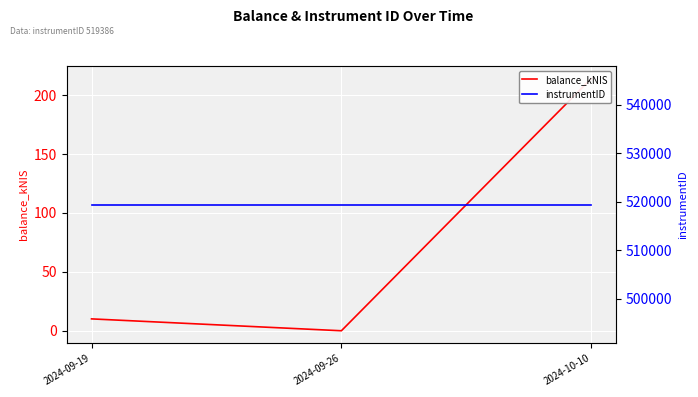

Rank the categories by balance_kNIS value from lowest to highest.

2024-09-26, 2024-09-19, 2024-10-10